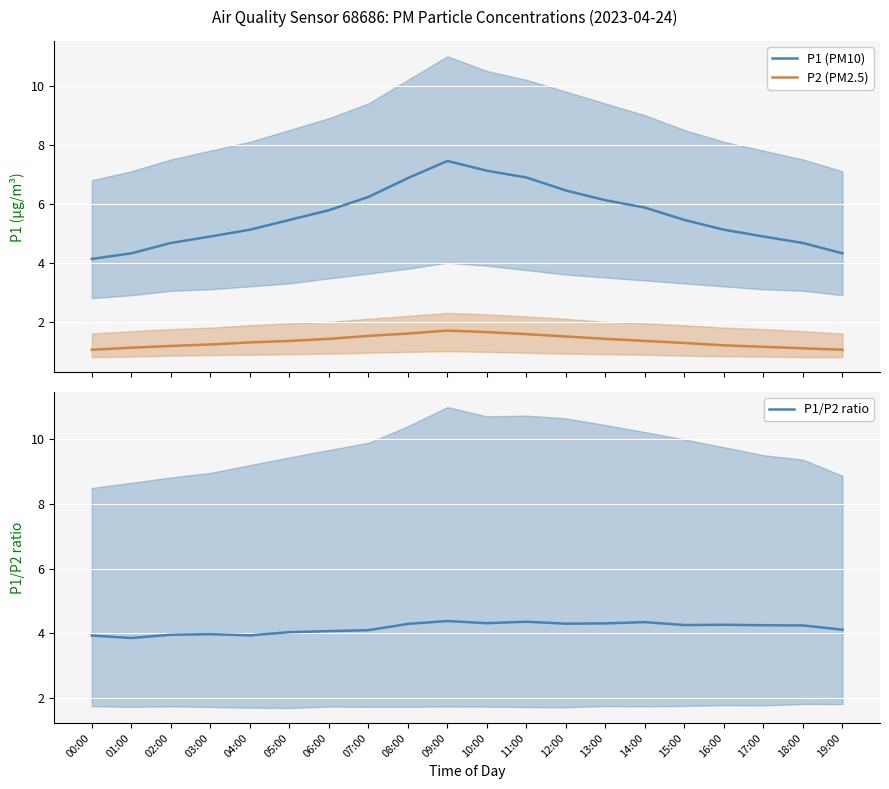

What position from the left is 07:00?

8